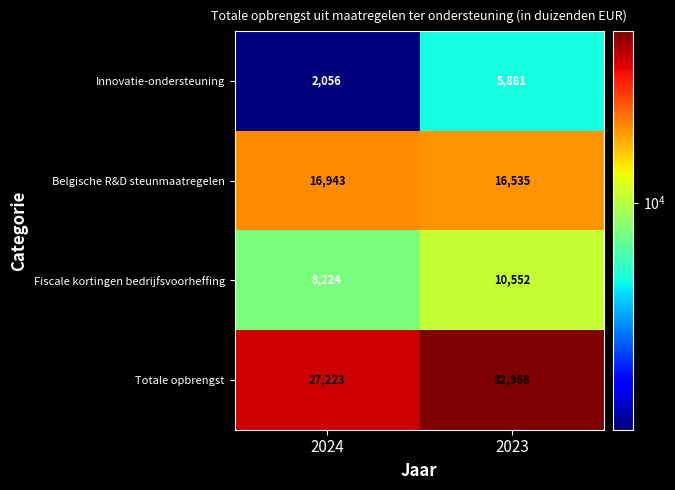

Which series has the widest spread of values?

Totale opbrengst